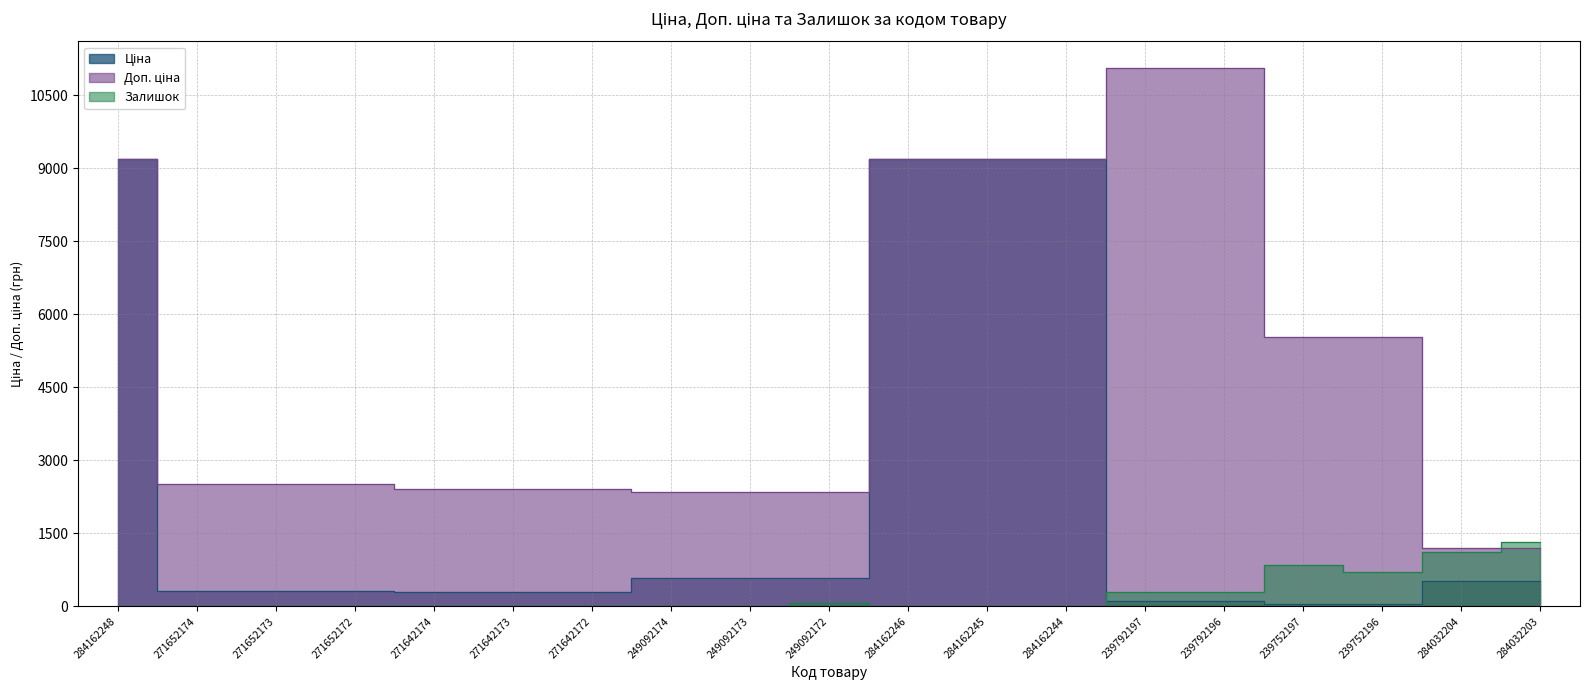

Which series has the largest total across all categories?

Доп. ціна